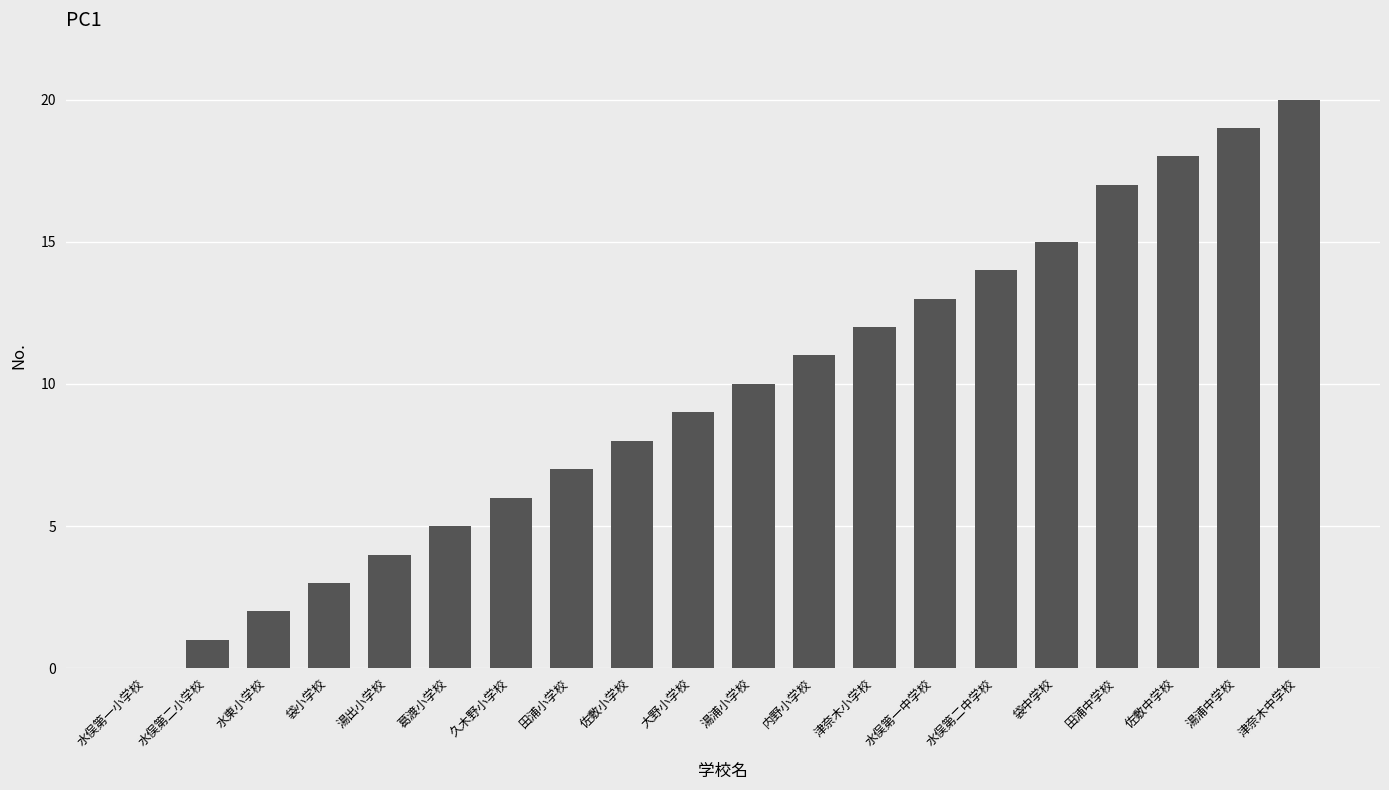

Are the bars grouped side by side (vs. stacked)?

No